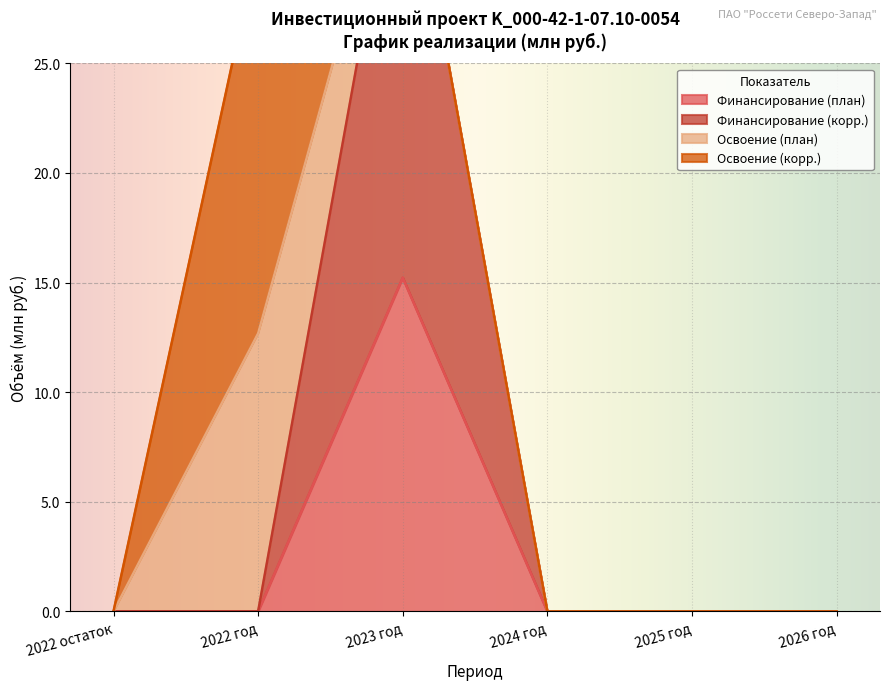

True or false: Финансирование (корр.) has more than 0 interior local peaks.

True